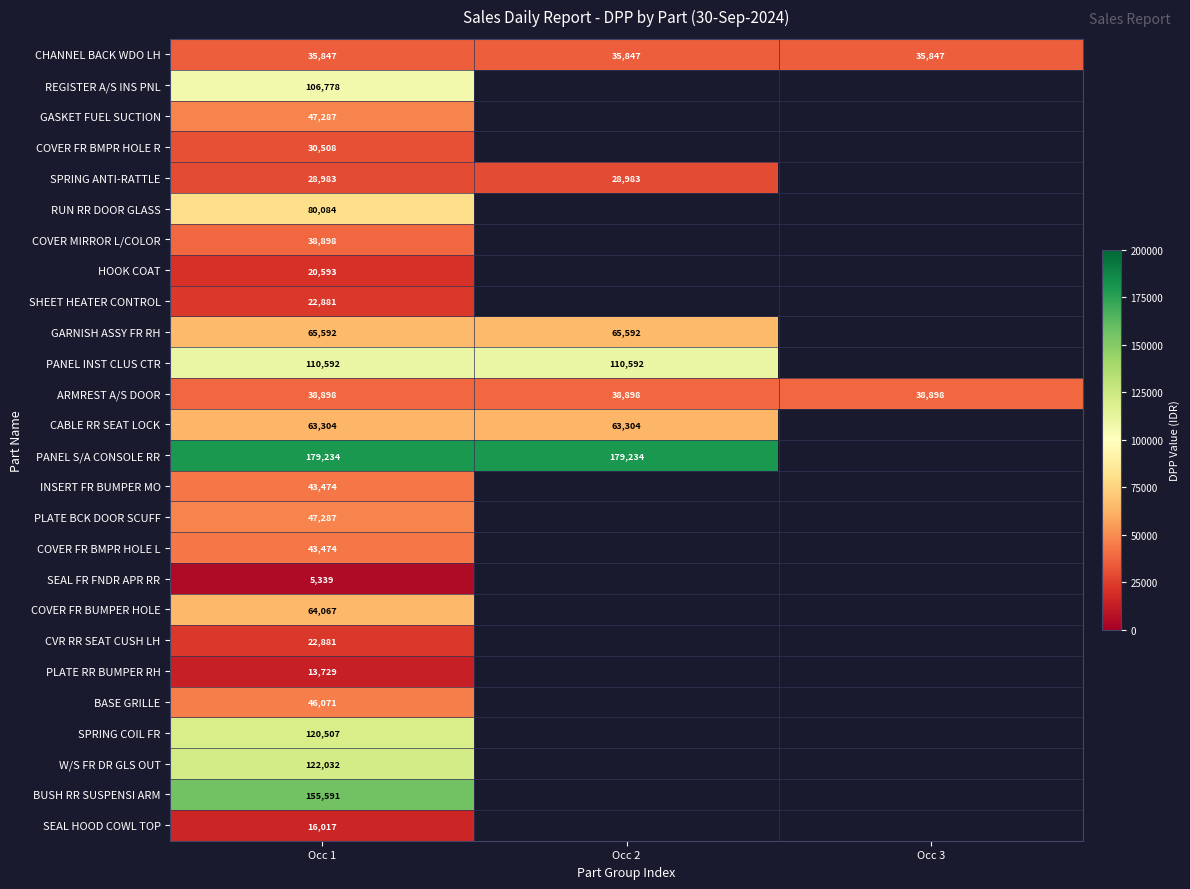

What is the total value across all series at Occ 1?

1569948